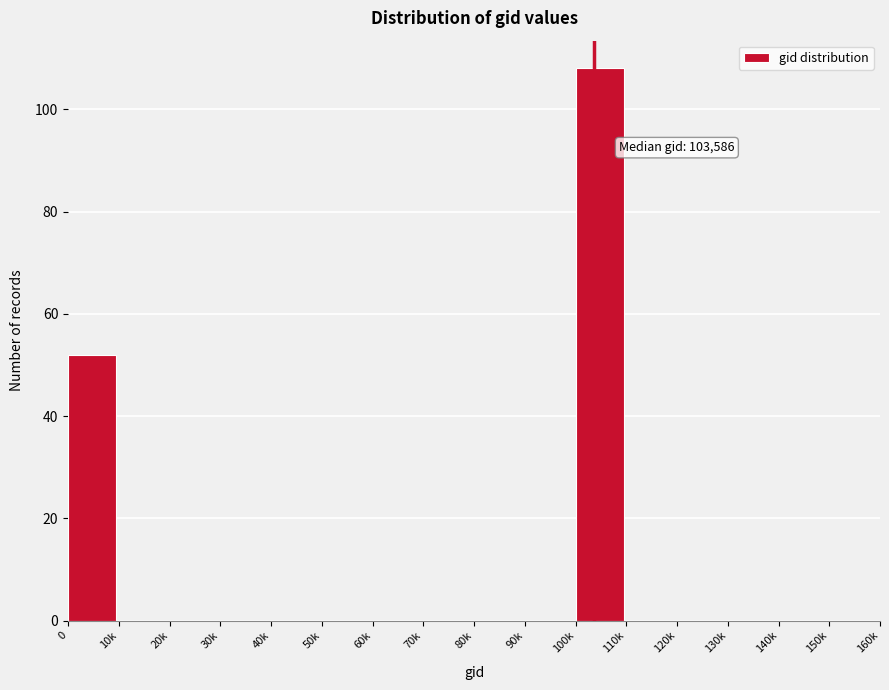

Reading right to left, transcribe all the data shown in this chart.

150k=0	140k=0	130k=0	120k=0	110k=0	100k=108	90k=0	80k=0	70k=0	60k=0	50k=0	40k=0	30k=0	20k=0	10k=0	0=52